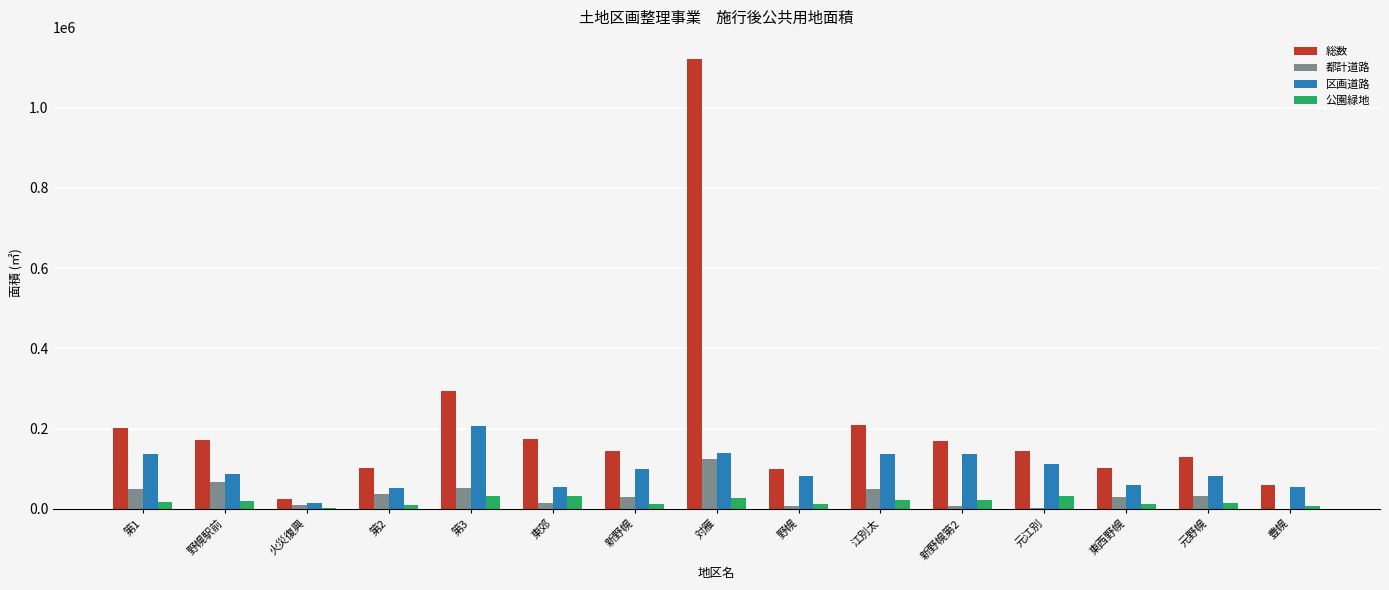

How many categories are shown in the chart?

15